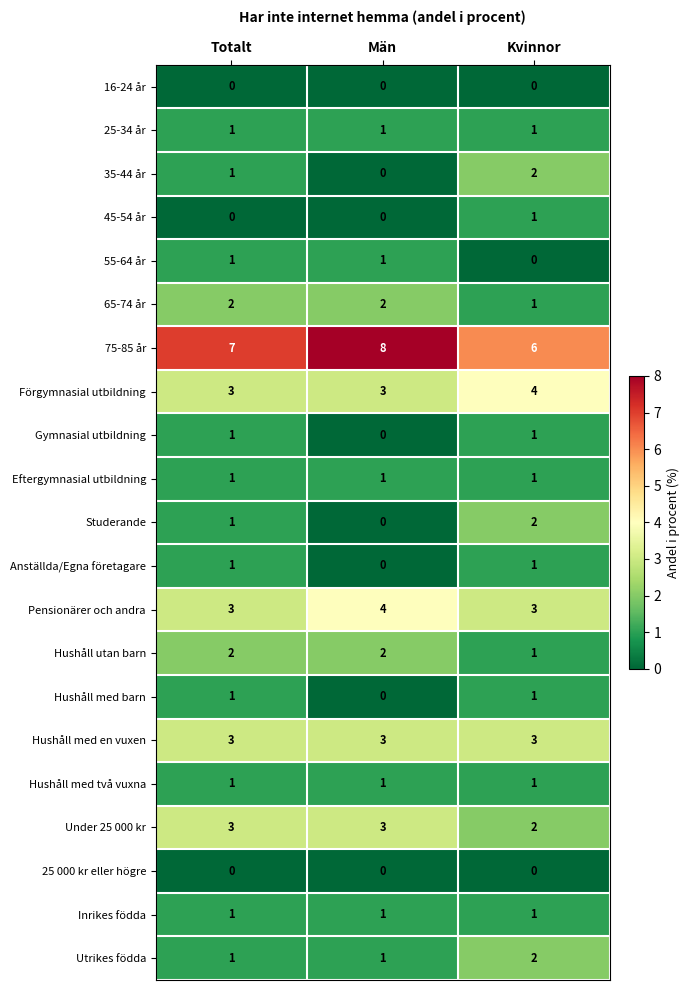

What is the sum of all Eftergymnasial utbildning values?

3